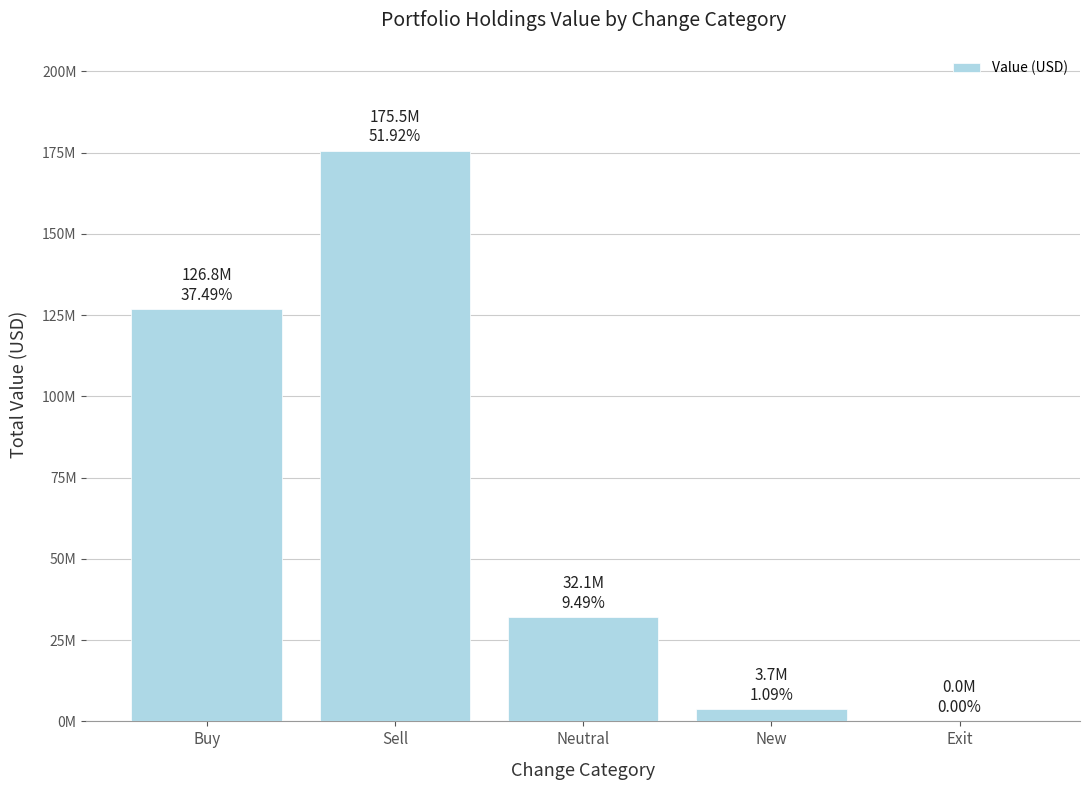

Are the bars horizontal?

No